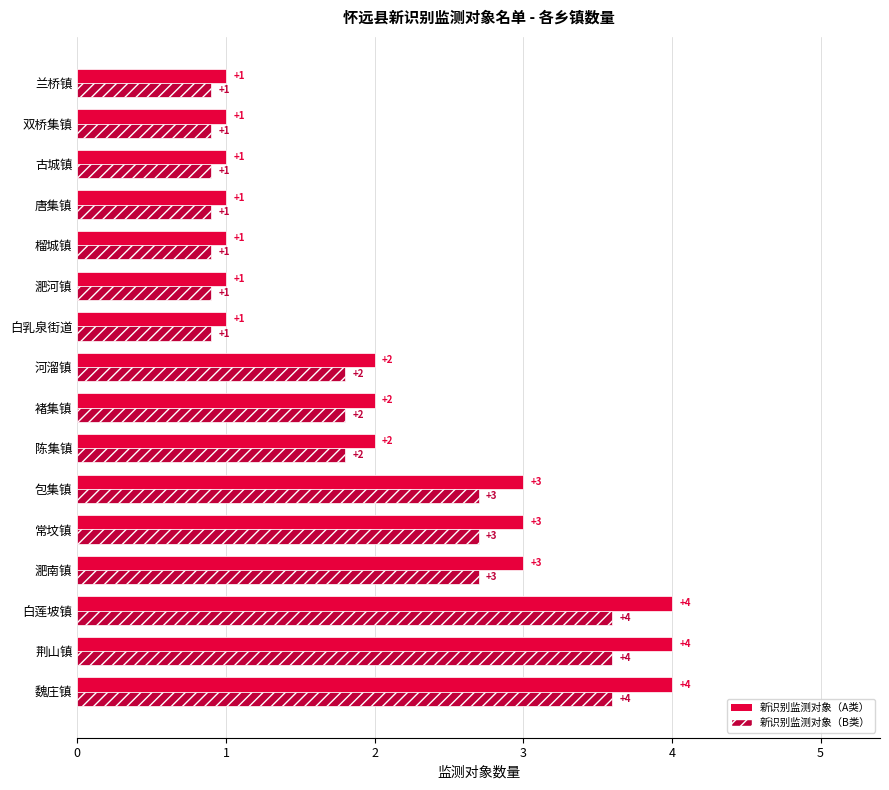

What is the minimum value shown in the chart?

0.9